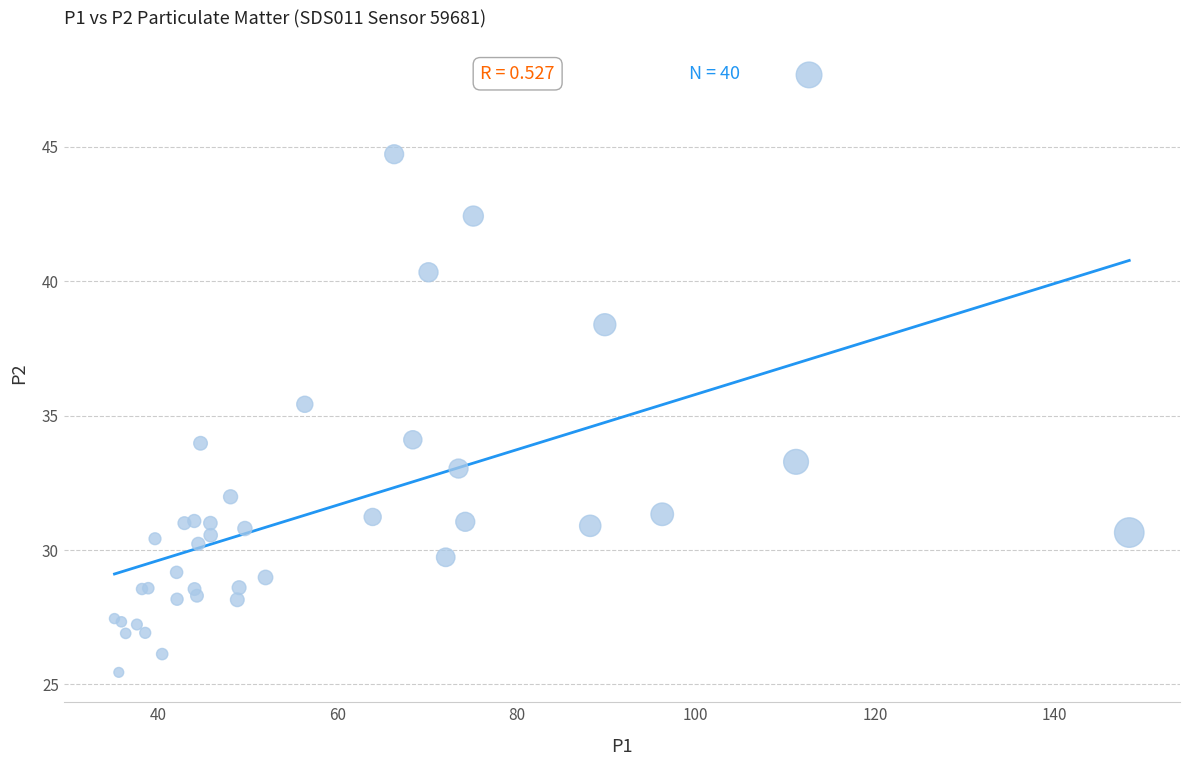

What Y value in the scatter plot is closest to 36?

35.4